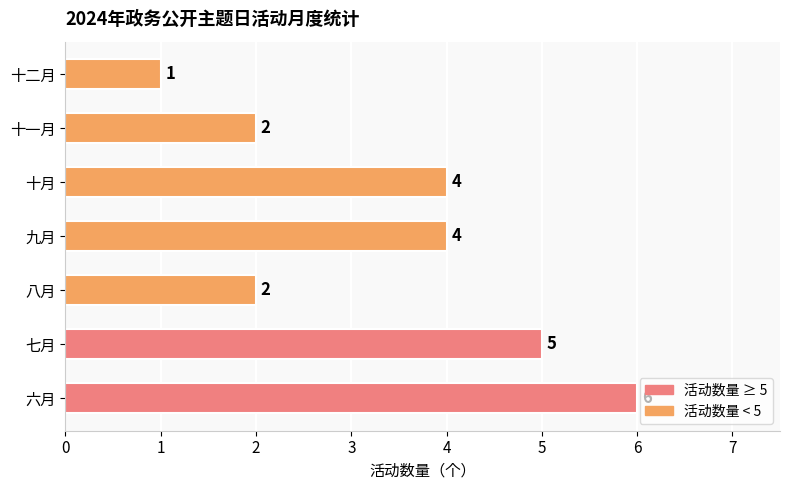

At which category does the chart reach its minimum across all series?

十二月